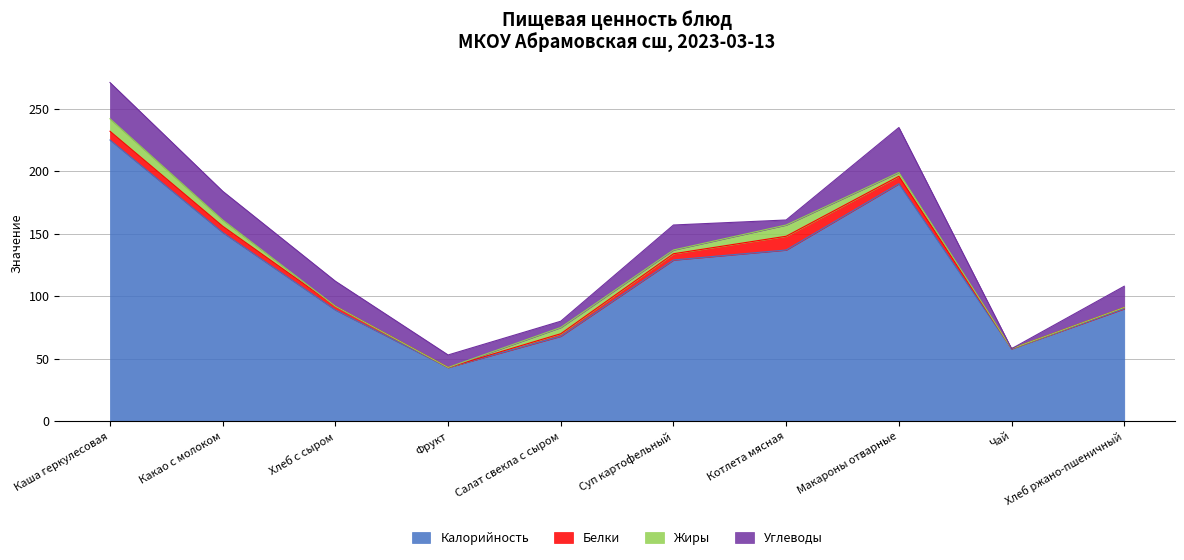

What is the label of the 9th point from the left?

Чай